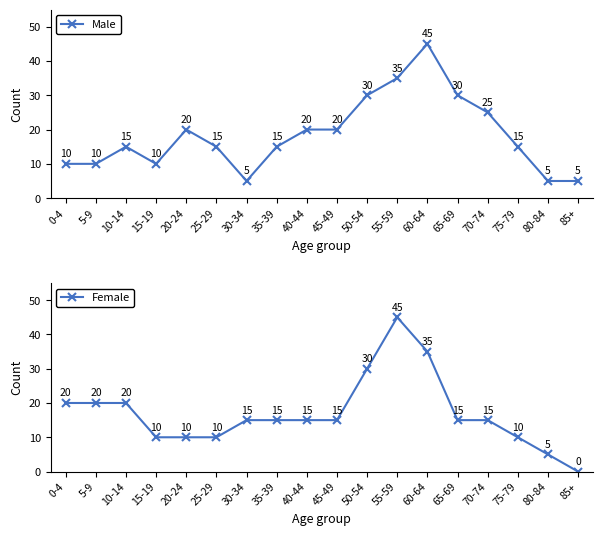

What is the total value across all series at 80-84?

10